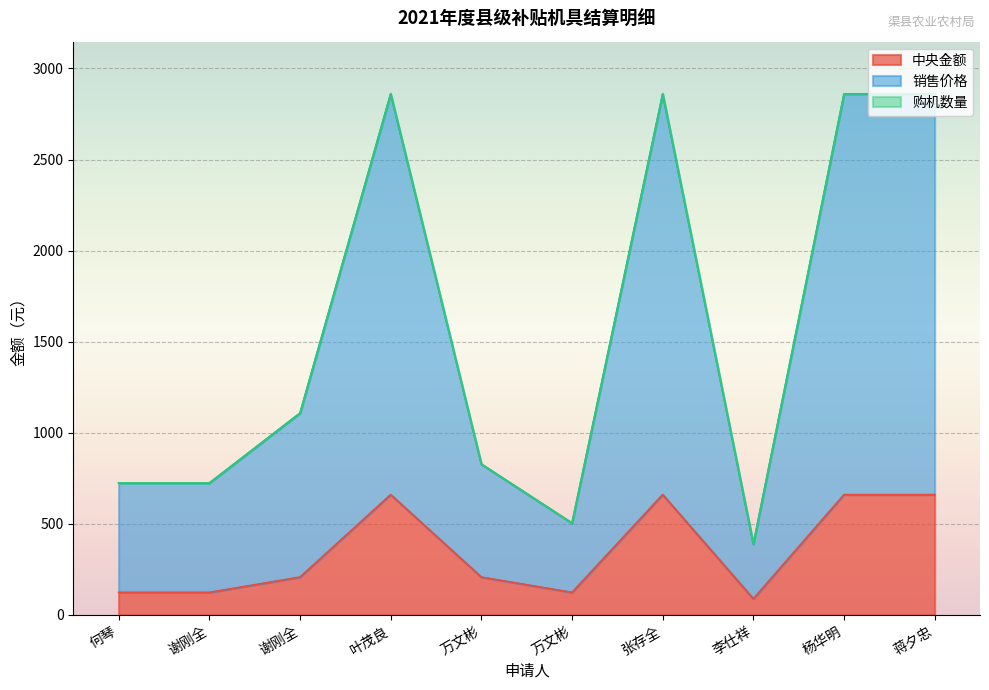

True or false: 销售价格 and 中央金额 intersect in this chart.

False